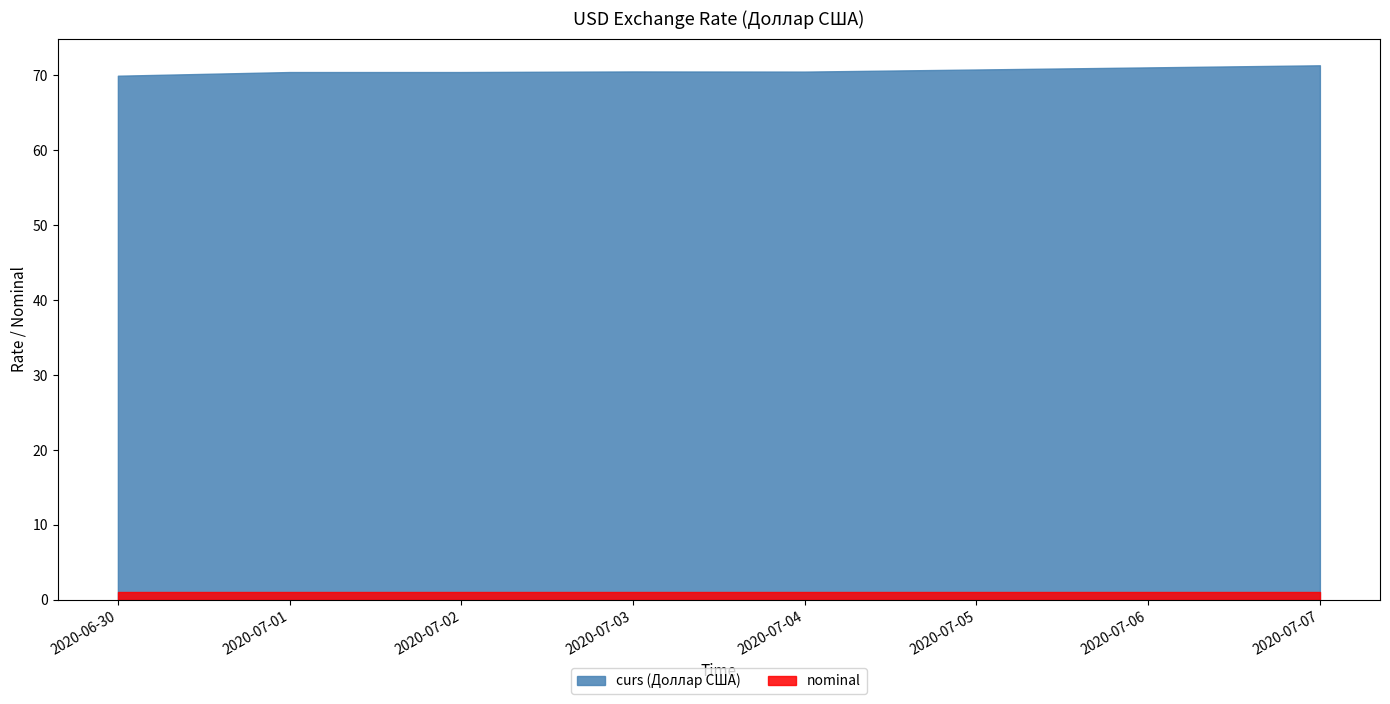

What is the total value across all series at 2020-06-30?

71.0